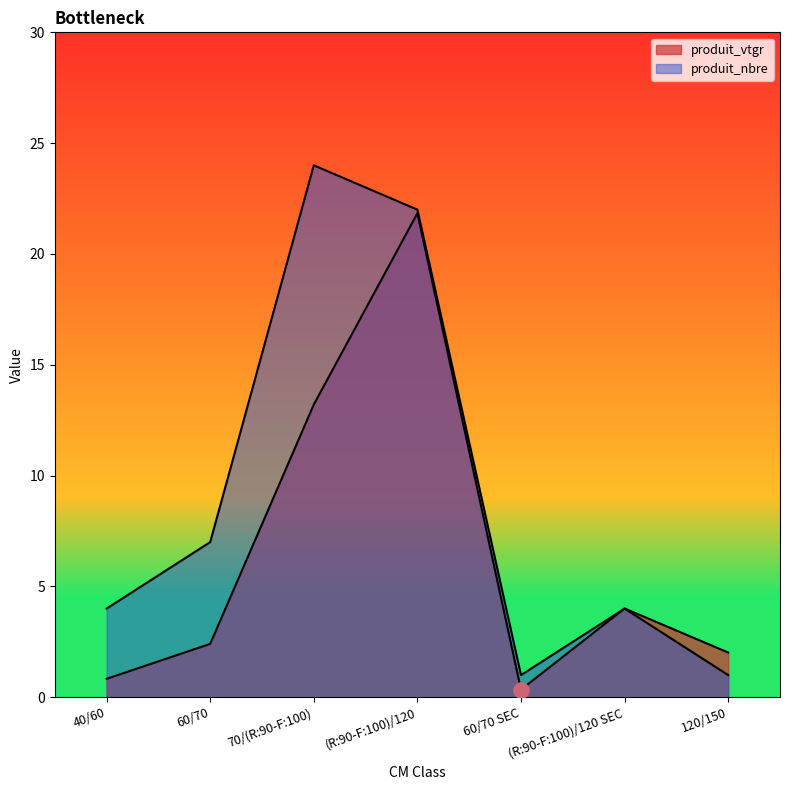

What are all the series names shown in the legend?

produit_vtgr, produit_nbre